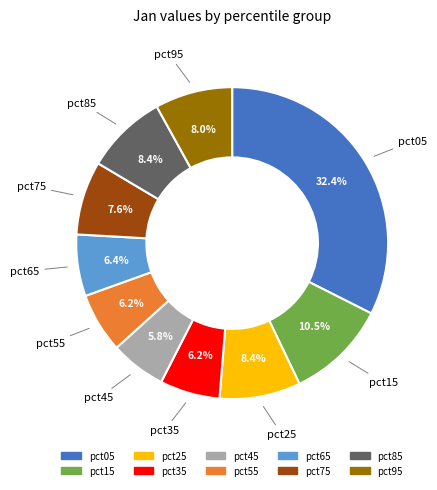

Is there any slice that represents more than half of the pie?

No